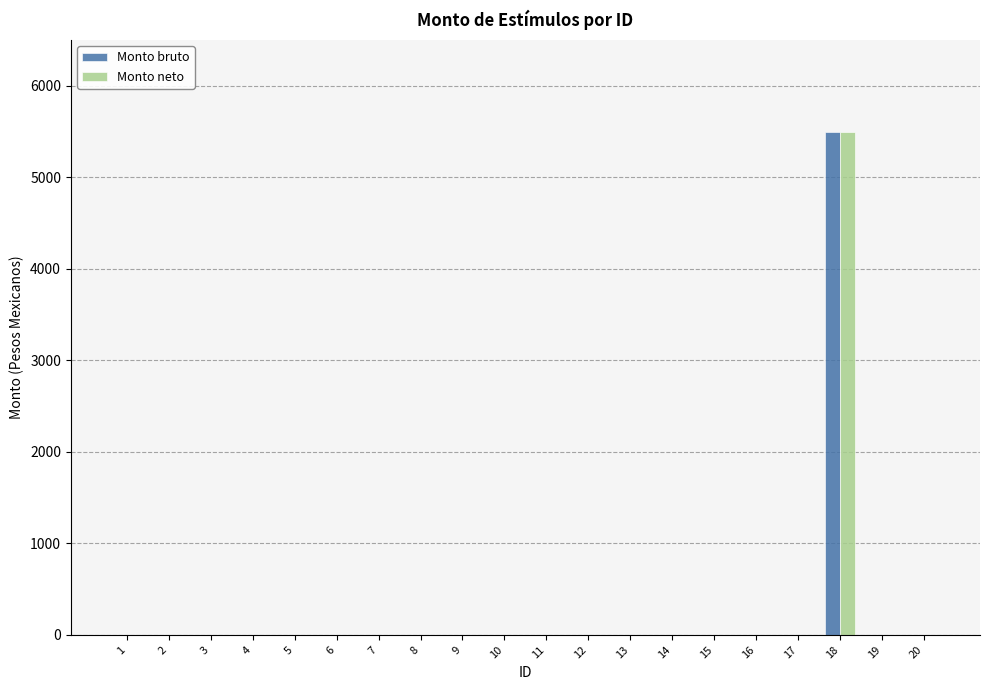

Does the chart contain stacked bars?

No